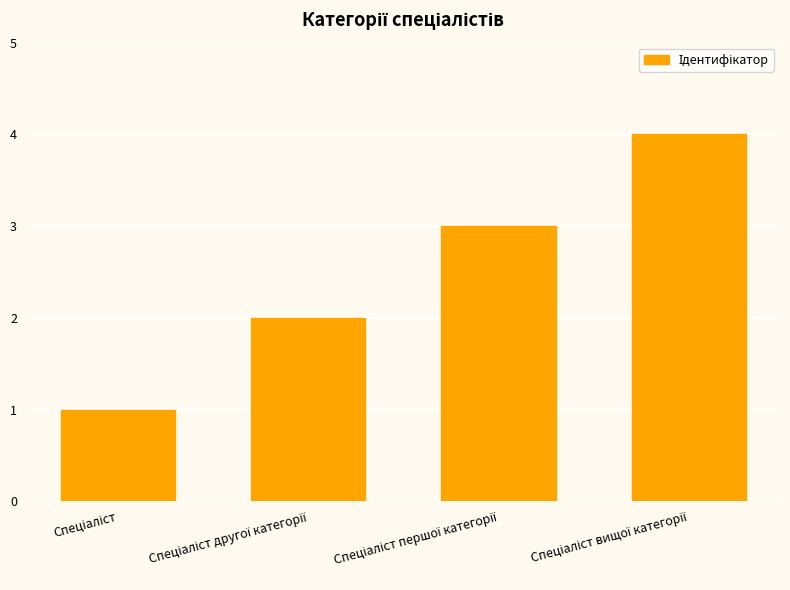

What is the greatest value displayed?

4